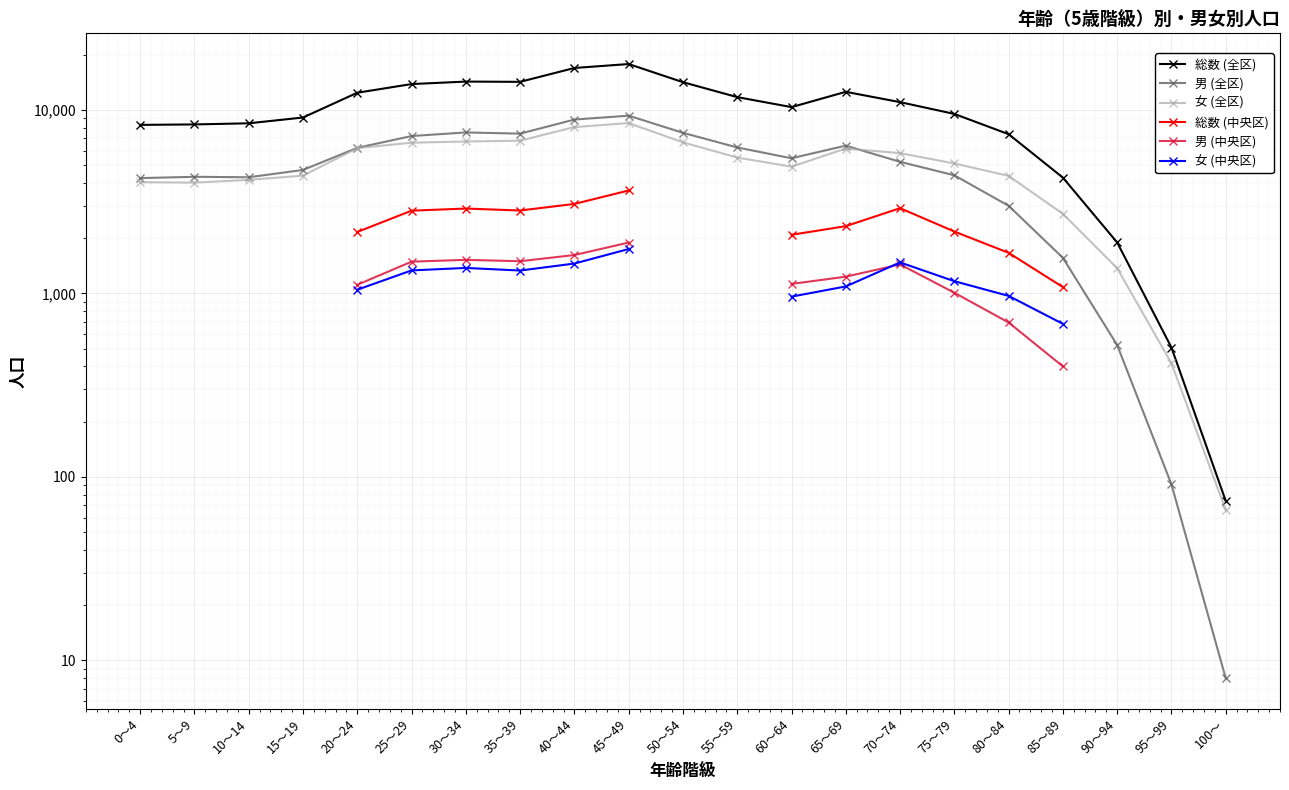

Which category has the lowest value in the 総数 (全区) series?

100～